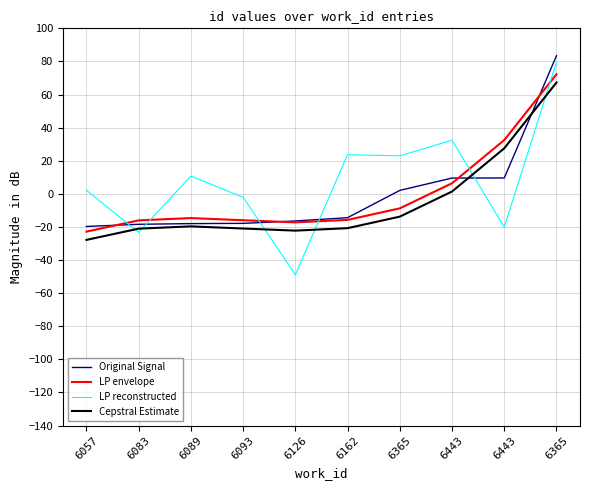

Where does the Original Signal series first go above -14?

6365